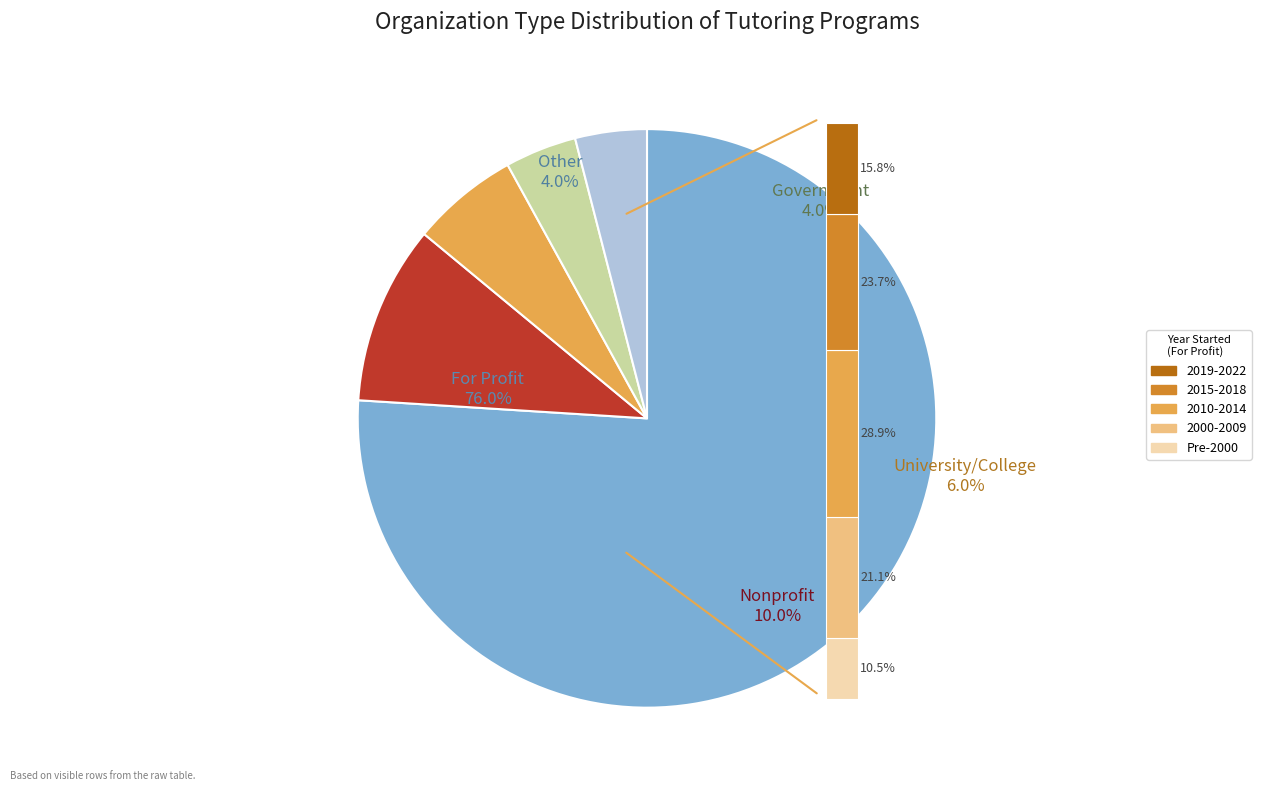

Do Government and Nonprofit together represent more than half of the pie?

No